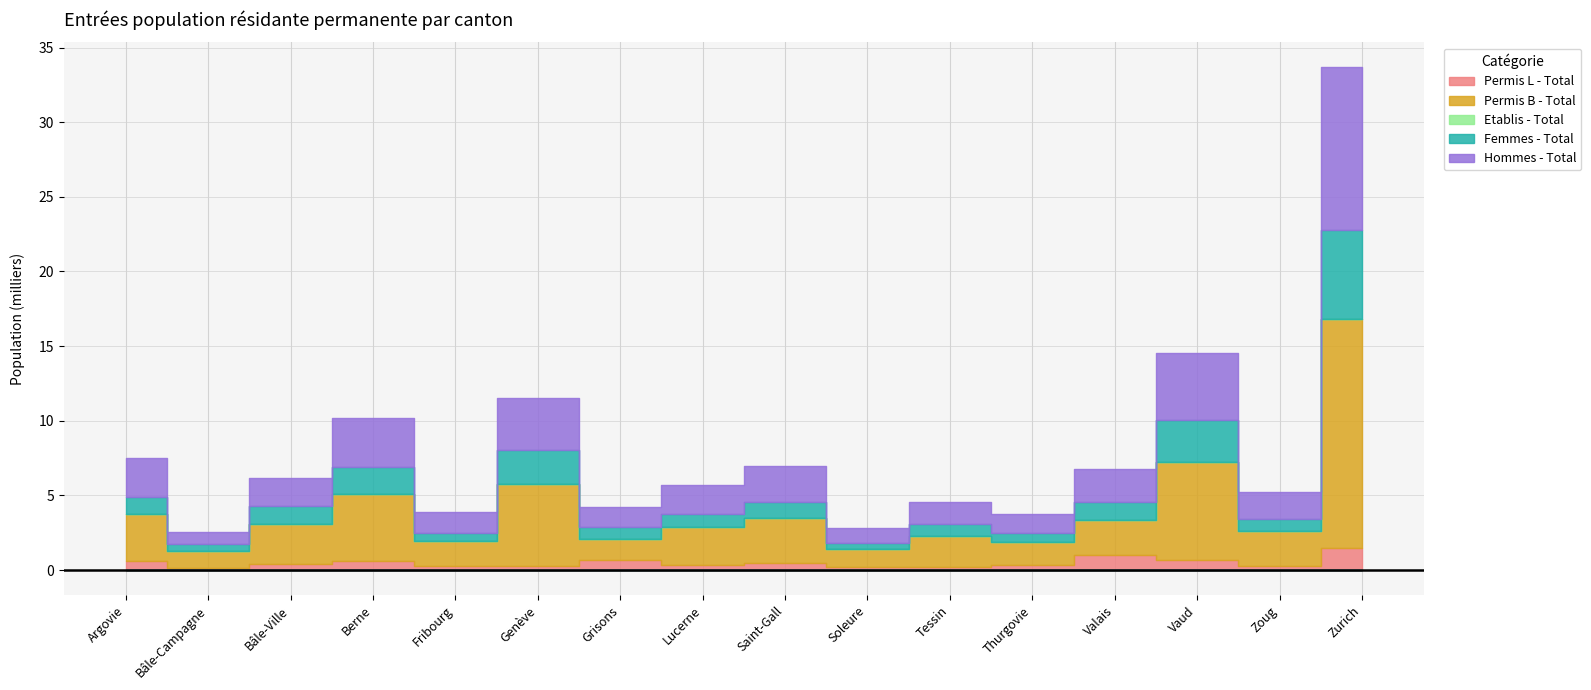

Where is Hommes - Total nearest to the value 5866?

Vaud